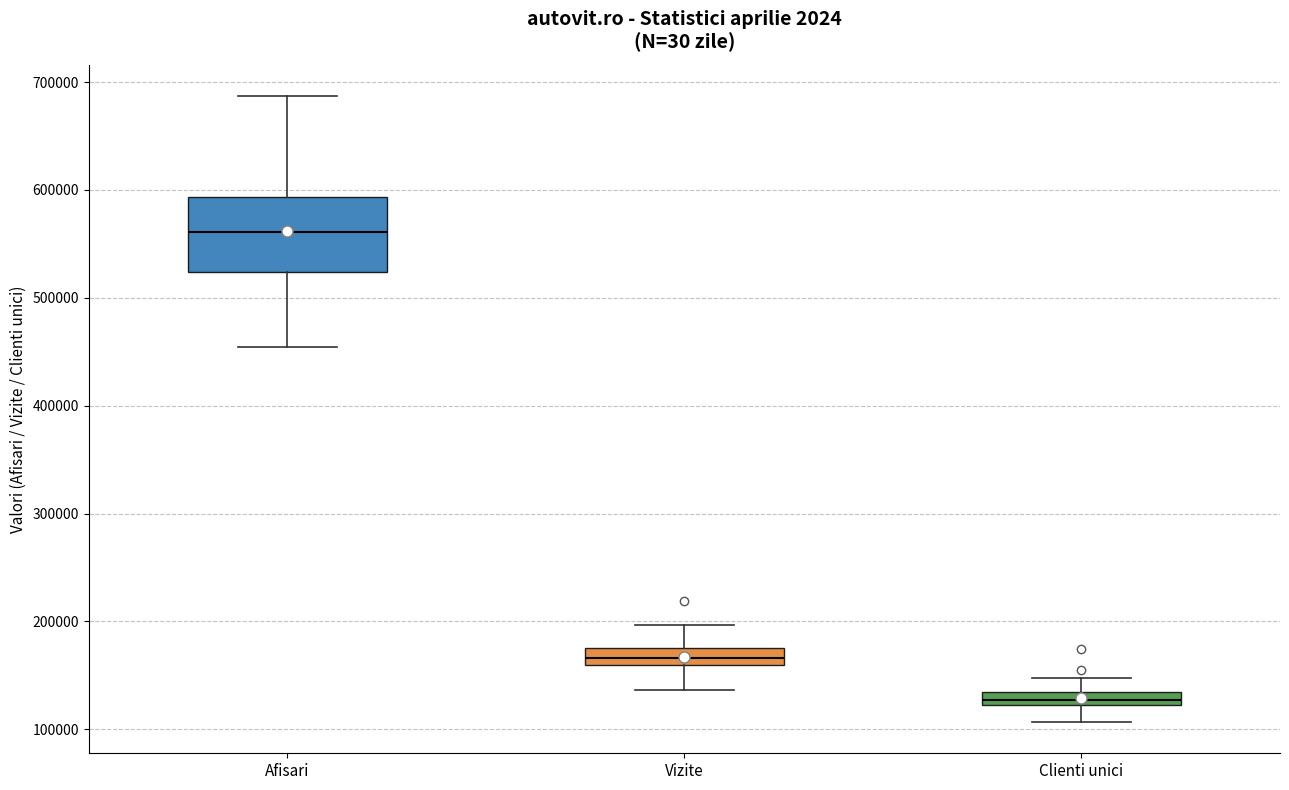

Where does the upper whisker of the box for Vizite end on the y-axis? The values are not printed on the chart, so give them approximately, as read against the axis.

200000